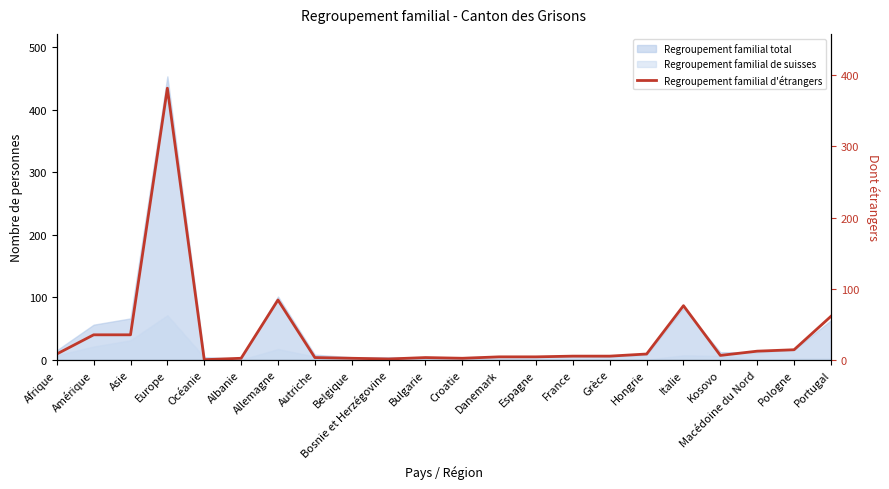

What is the sum of all values?

752